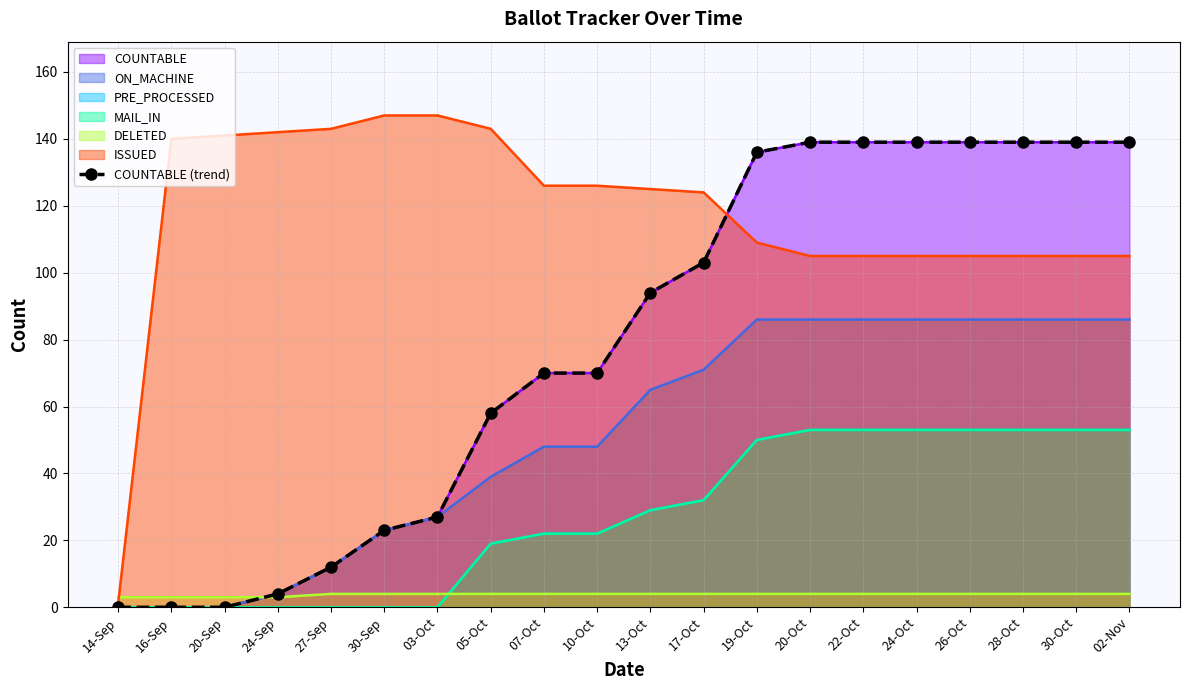

What is the sum of the values at 14-Sep and 27-Sep?

12